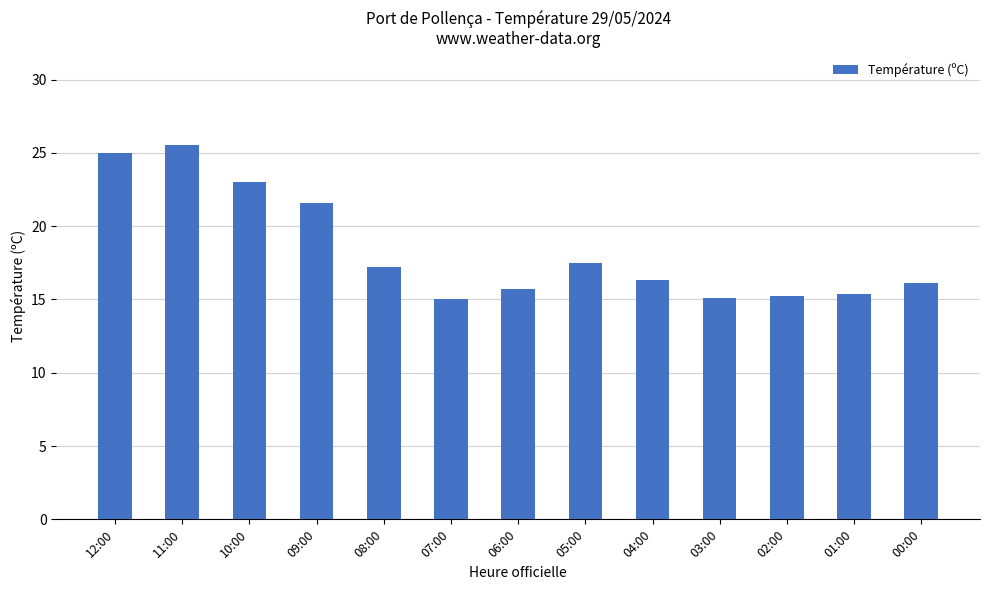

Which has a higher value, 08:00 or 04:00?

08:00